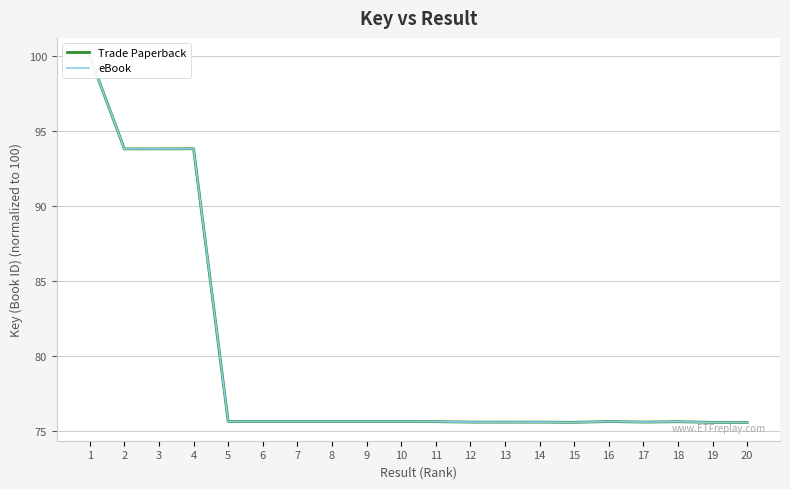

What is the sum of all eBook values?

1591.6